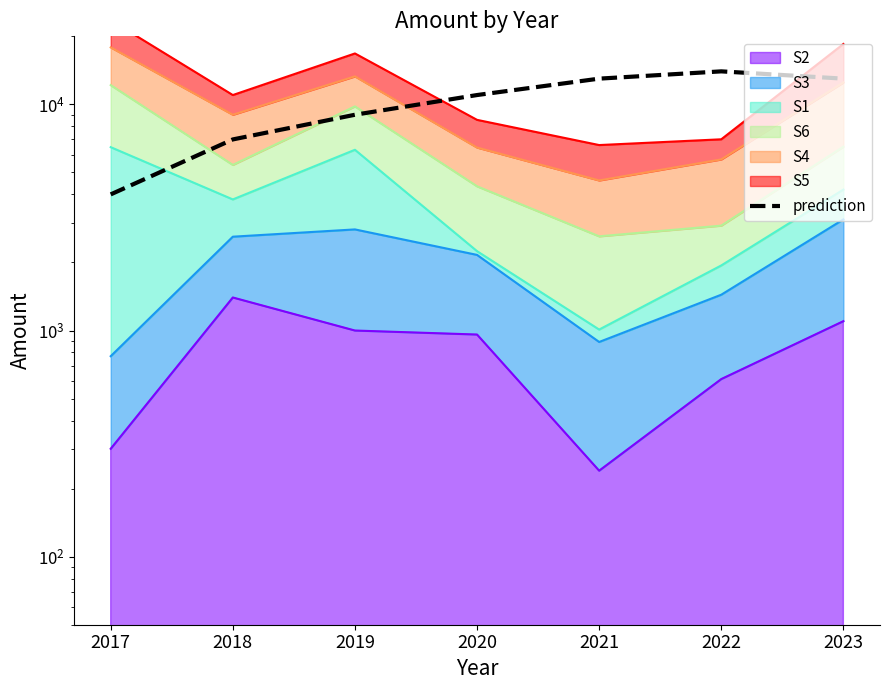

Reading right to left, list all the values displayed in this chart.

13000	14000	13000	11000	9000	7000	4000